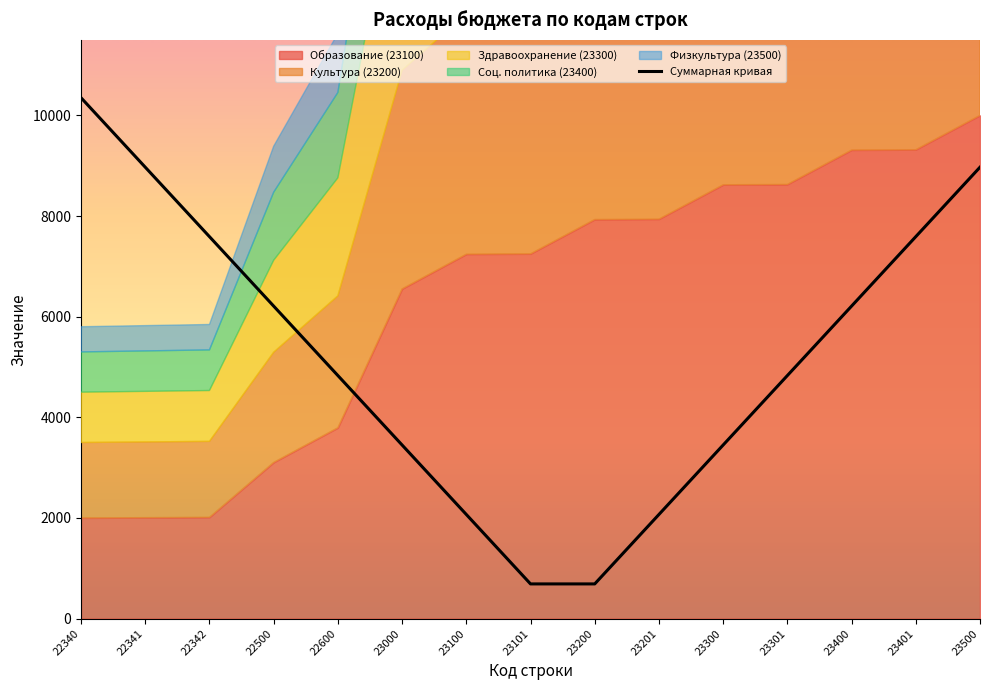

Reading right to left, extract all data points from this chart.

23500=8970.0	23401=7590.0	23400=6210.0	23301=4830.0	23300=3450.0	23201=2070.0	23200=690.0	23101=690.0	23100=2070.0	23000=3450.0	22600=4830.0	22500=6210.0	22342=7590.0	22341=8970.0	22340=10350.0